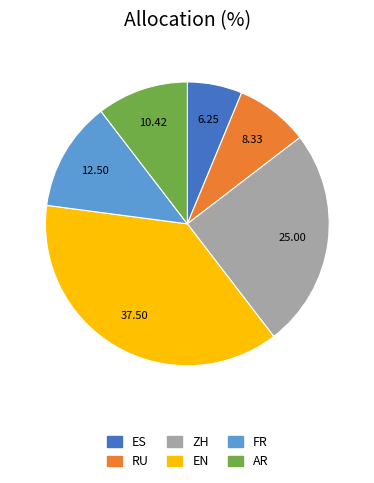

Which category has the smallest portion of the pie?

ES